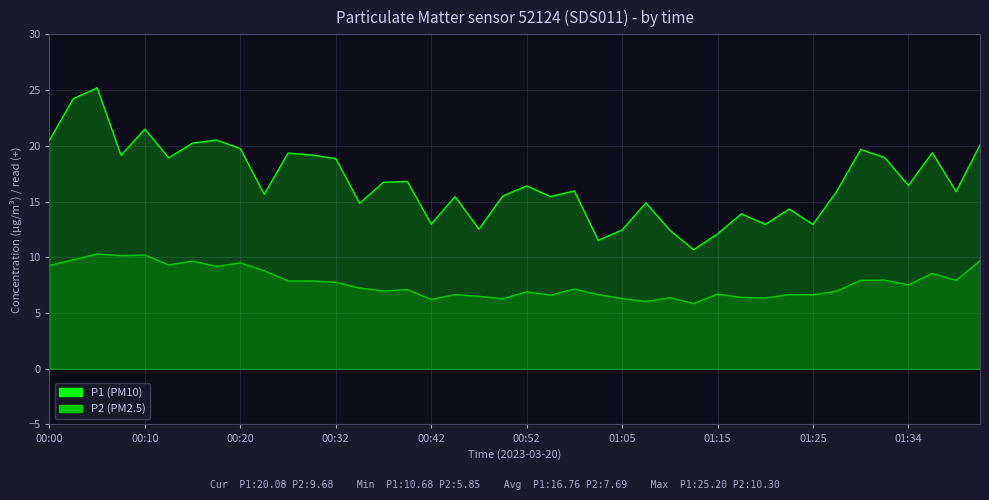

In P2 (PM2.5), how many points are higher than both neighbors (excluding endpoints)?

13